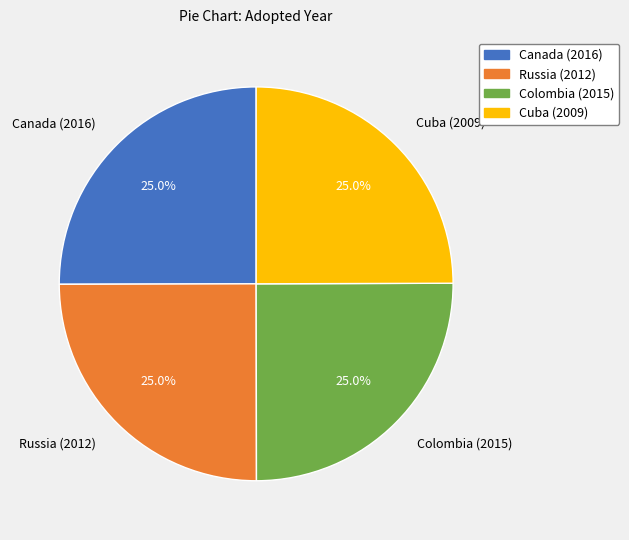

Is there any slice that represents more than half of the pie?

No